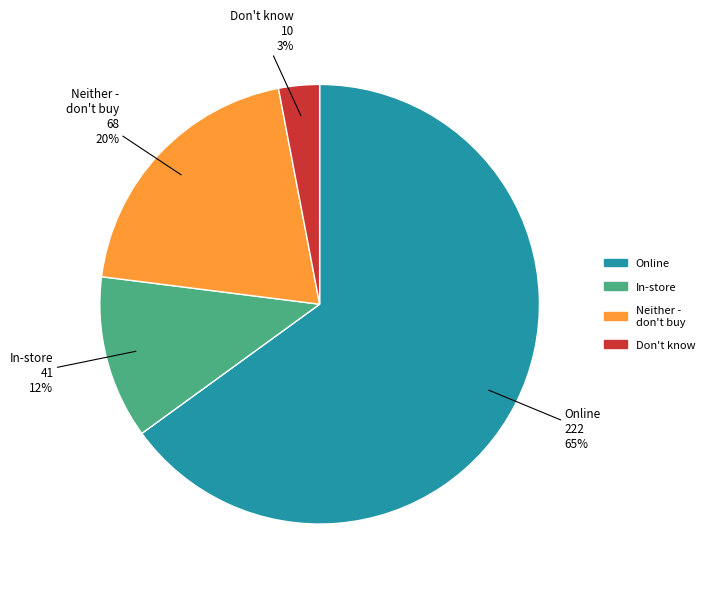

Does any single category account for the majority?

Yes